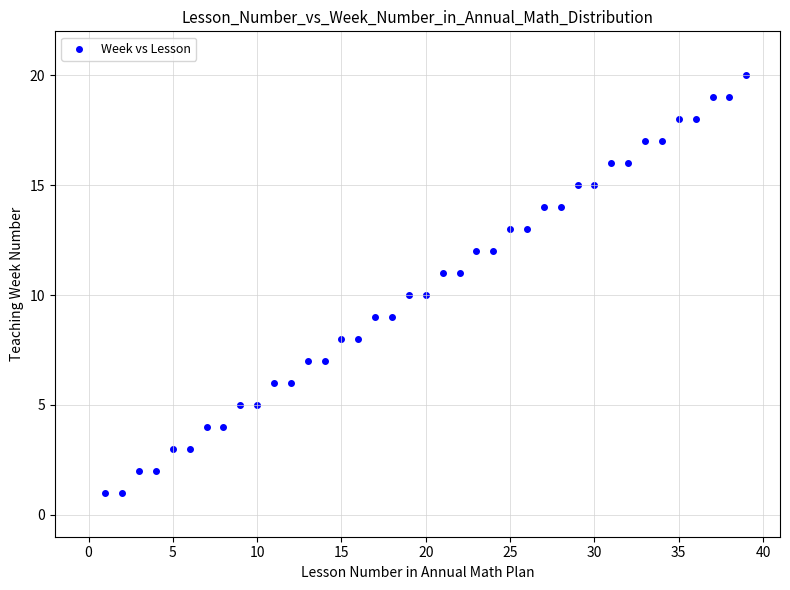

What is the range of X values (max minus min)?

38